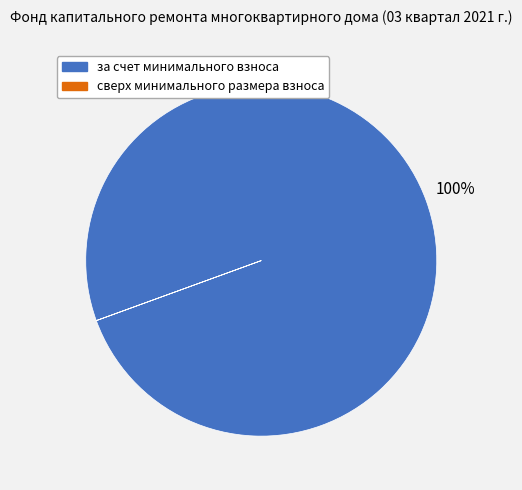

Is за счет минимального взноса the majority of the pie?

Yes